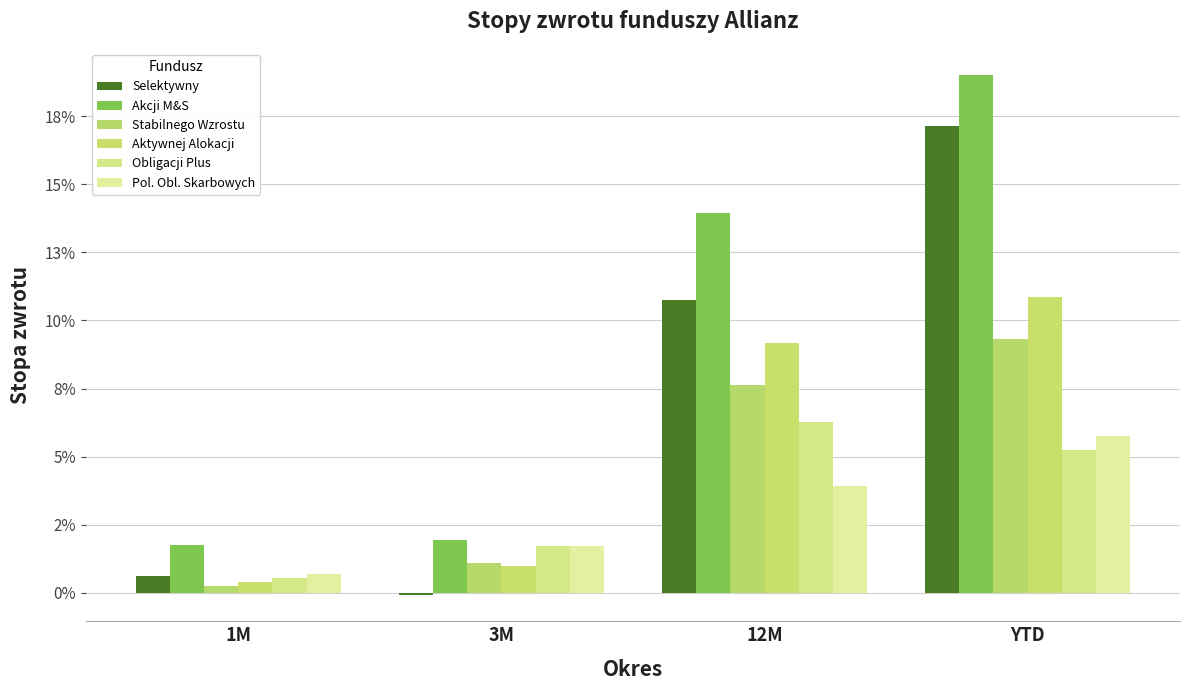

What is the label of the 1st bar from the right?

YTD